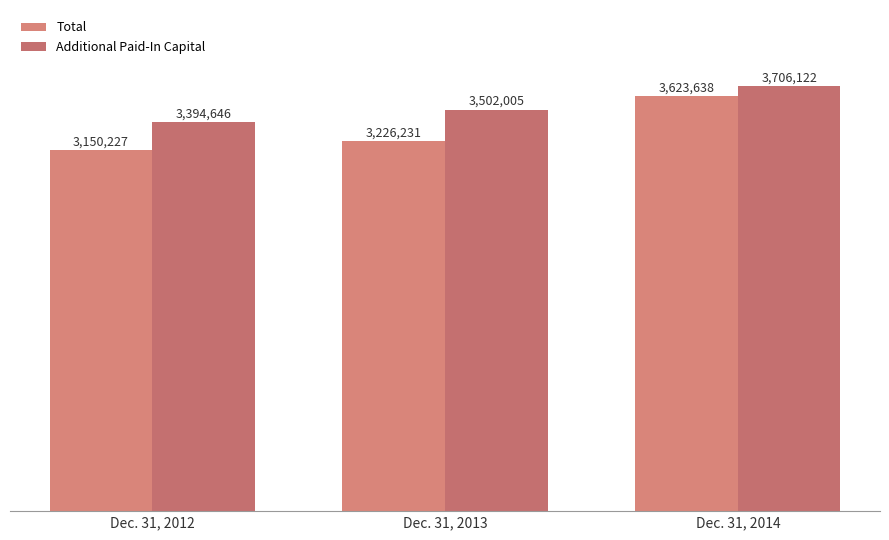

True or false: Additional Paid-In Capital has a value of 1917013 at Dec. 31, 2013.

False